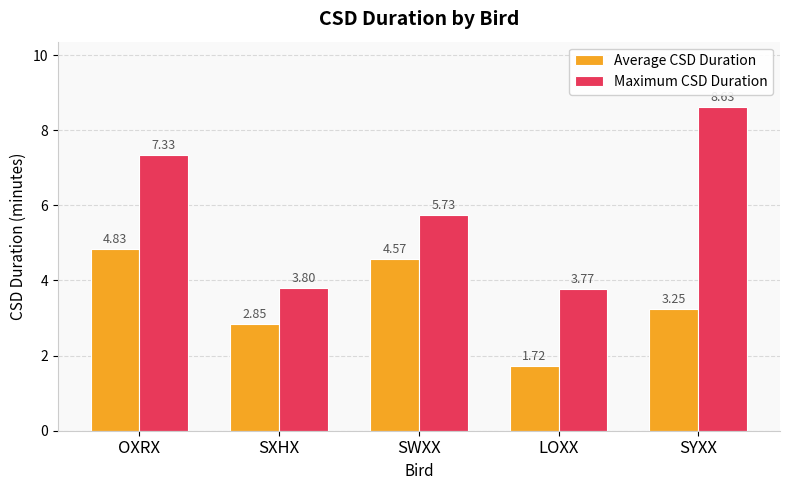

How many values in the Average CSD Duration series exceed 3?

3